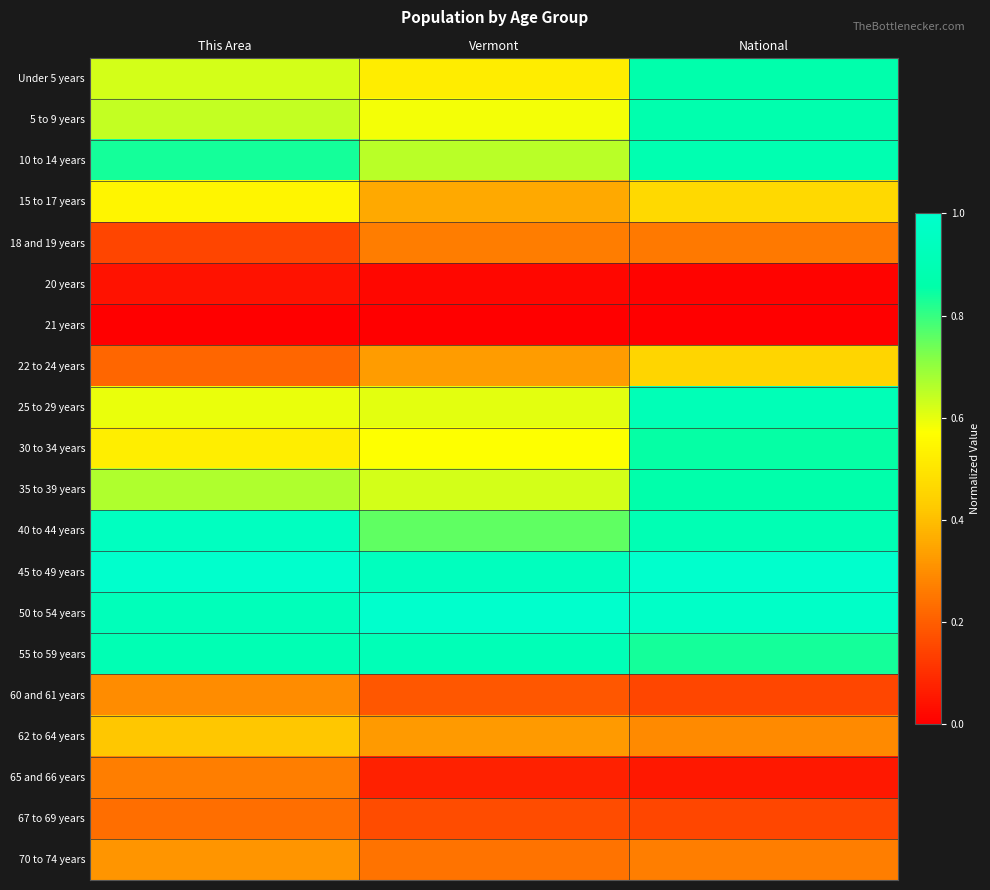

Which series changed the most between This Area and Vermont?

40 to 44 years